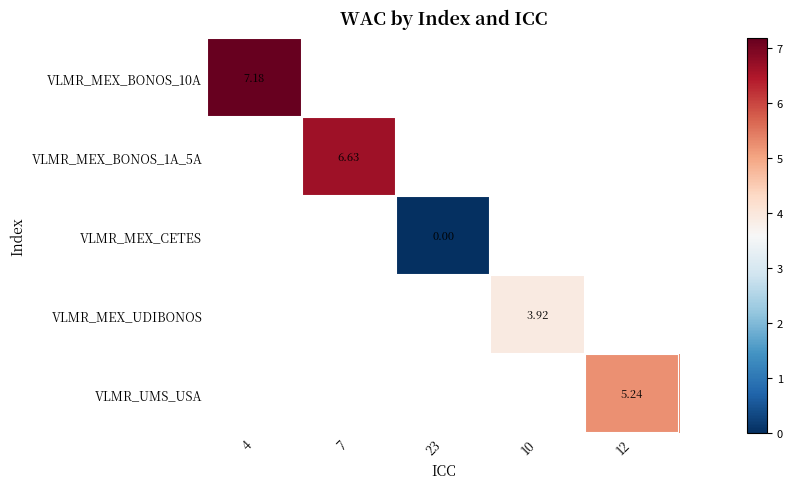

Rank the categories by VLMR_MEX_BONOS_10A value from lowest to highest.

4, 7, 23, 10, 12